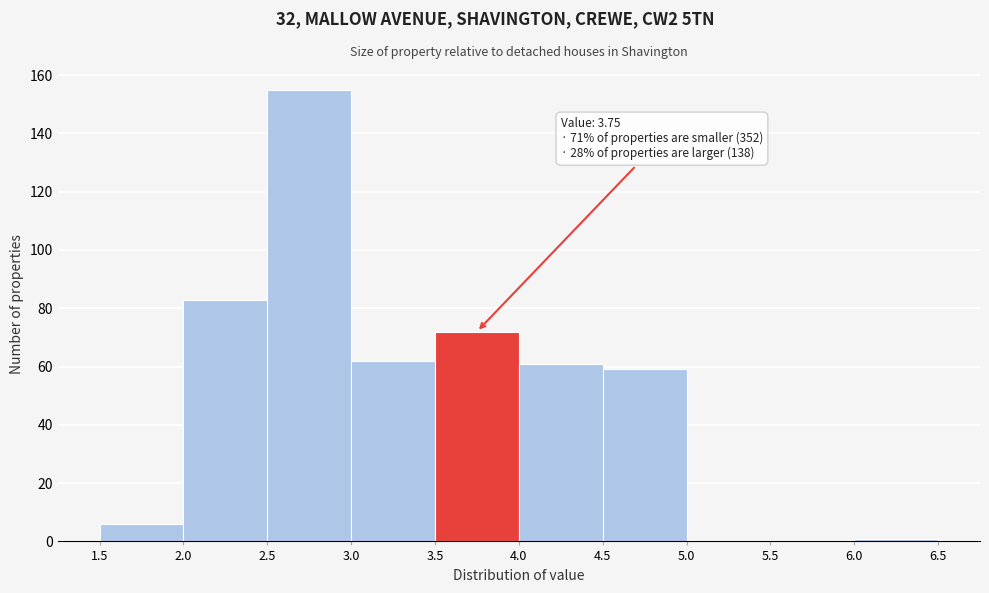

Over which range of the x-axis is the bar tallest?

2.5 to 3.0